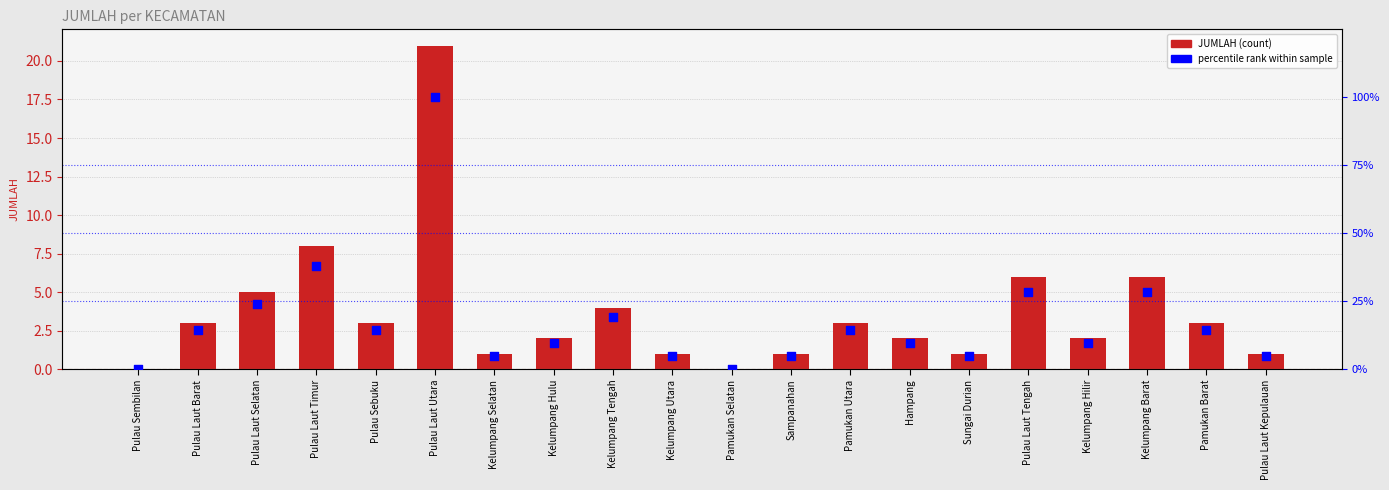

What is the total value across all series at Kelumpang Hilir?

11.5